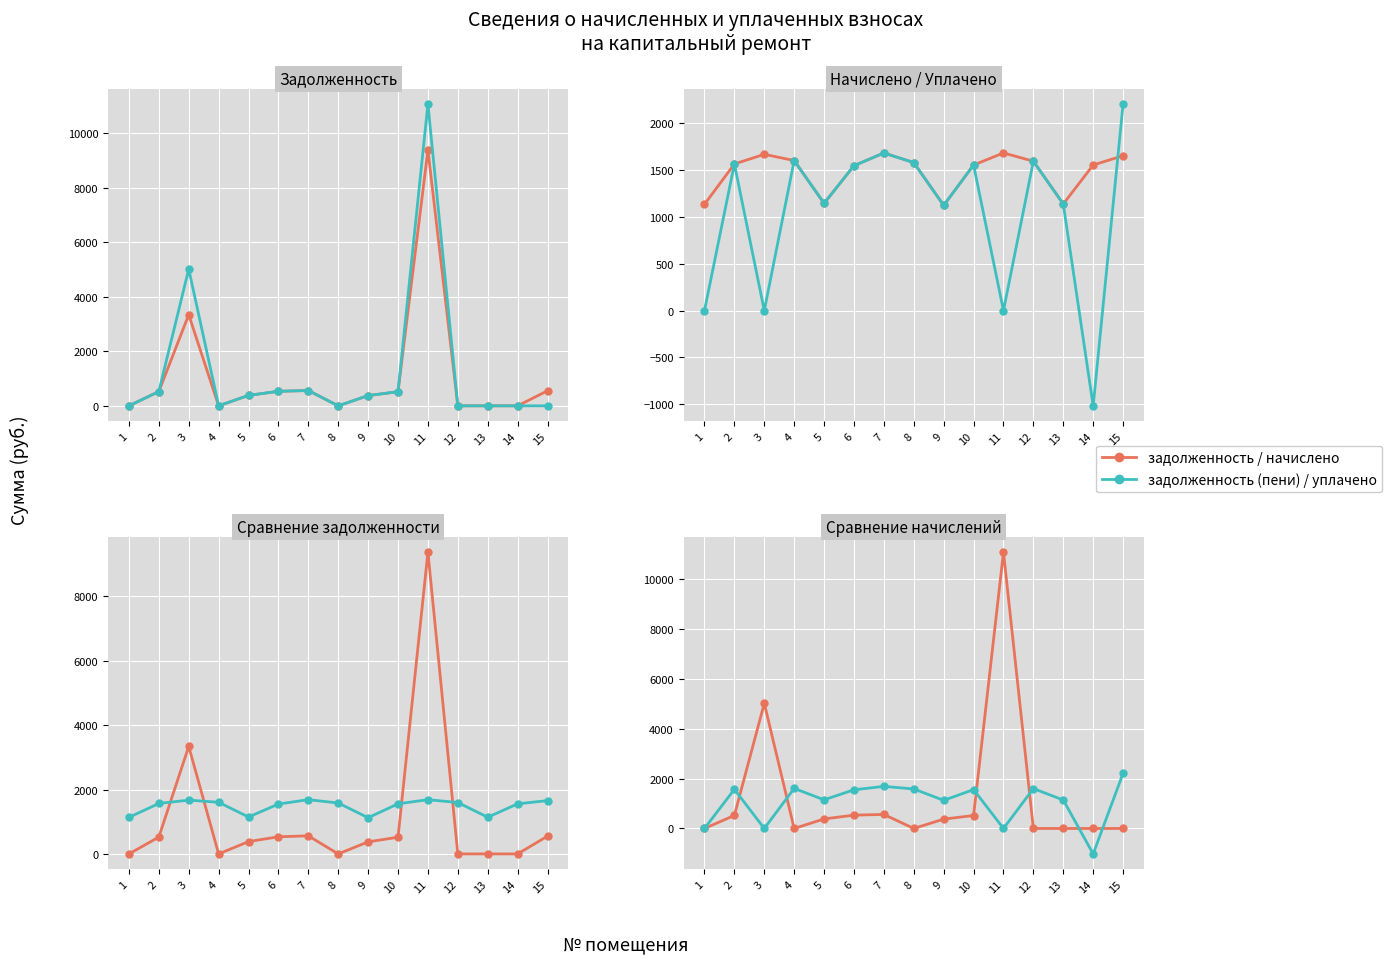

Which series has the largest total across all categories?

начислено